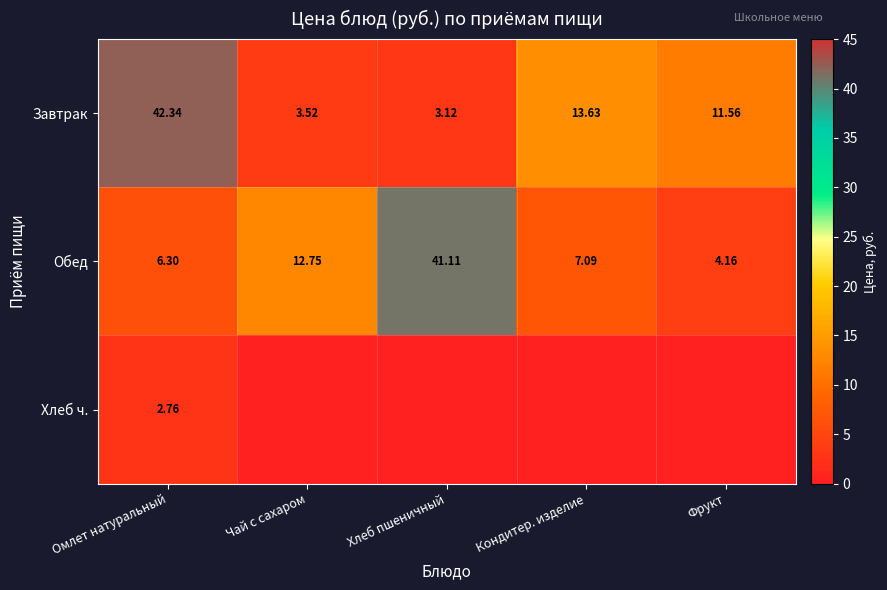

What is the difference between the second highest and minimum values in the Завтрак series?

10.5